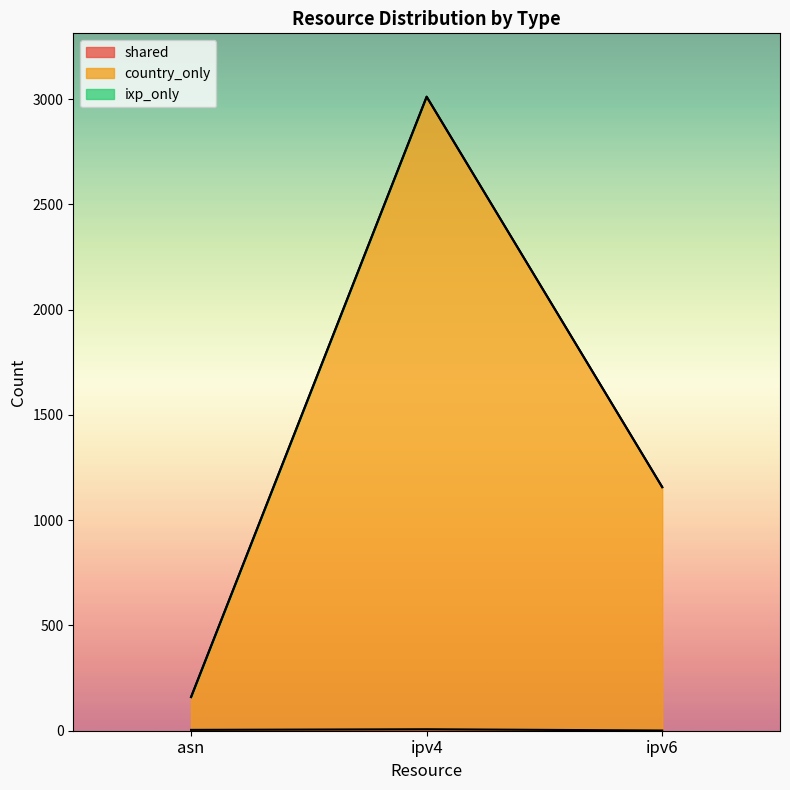

At which label does country_only reach its peak?

ipv4